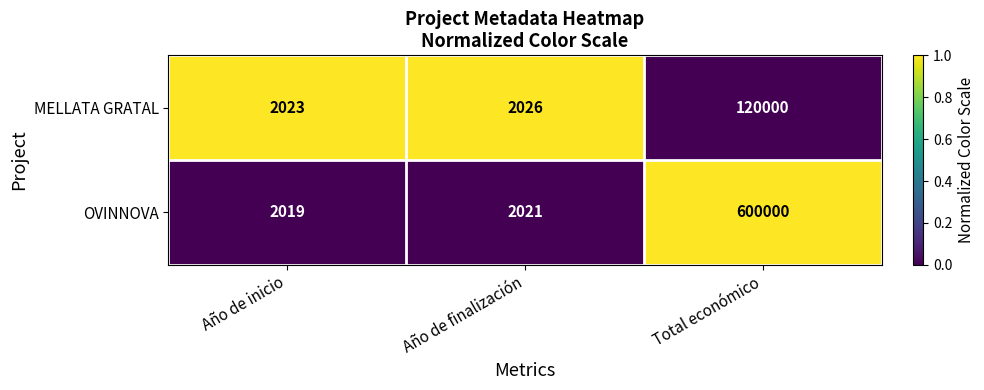

At which category is the sum across all series the highest?

Total económico